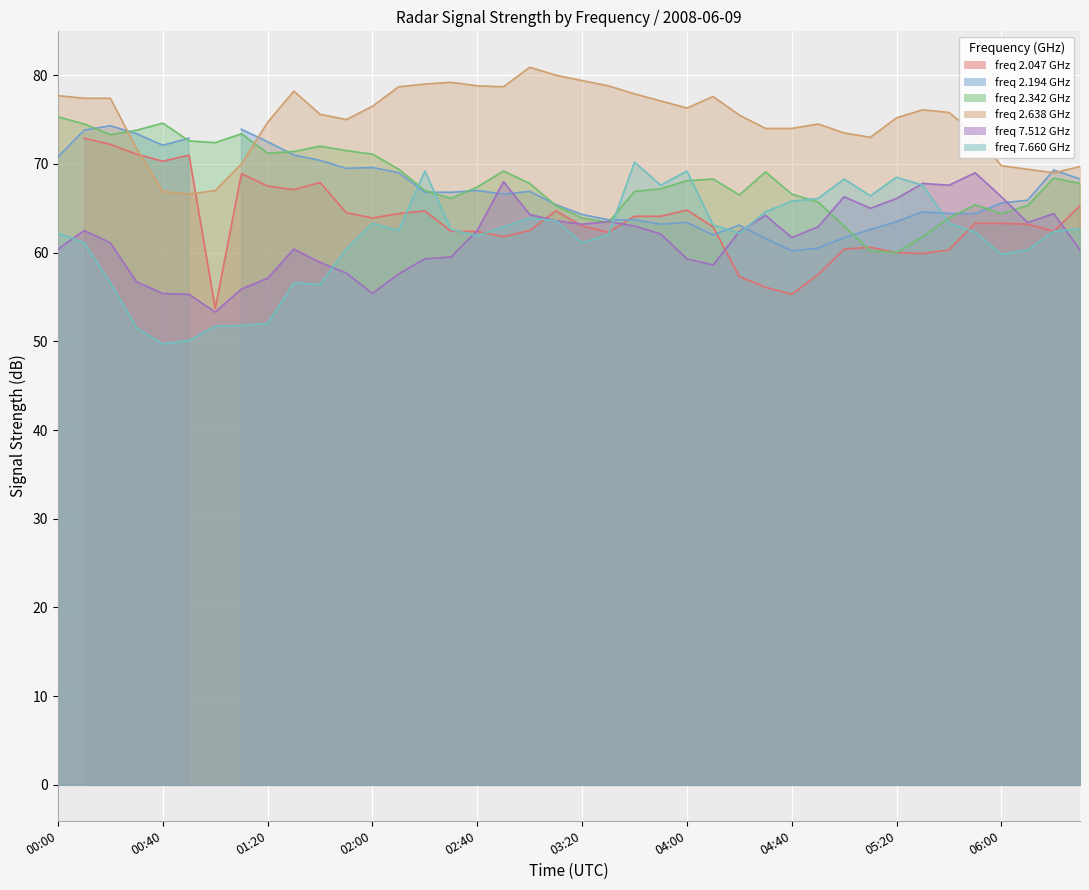

True or false:   7.512 has more than 0 interior local peaks.

True